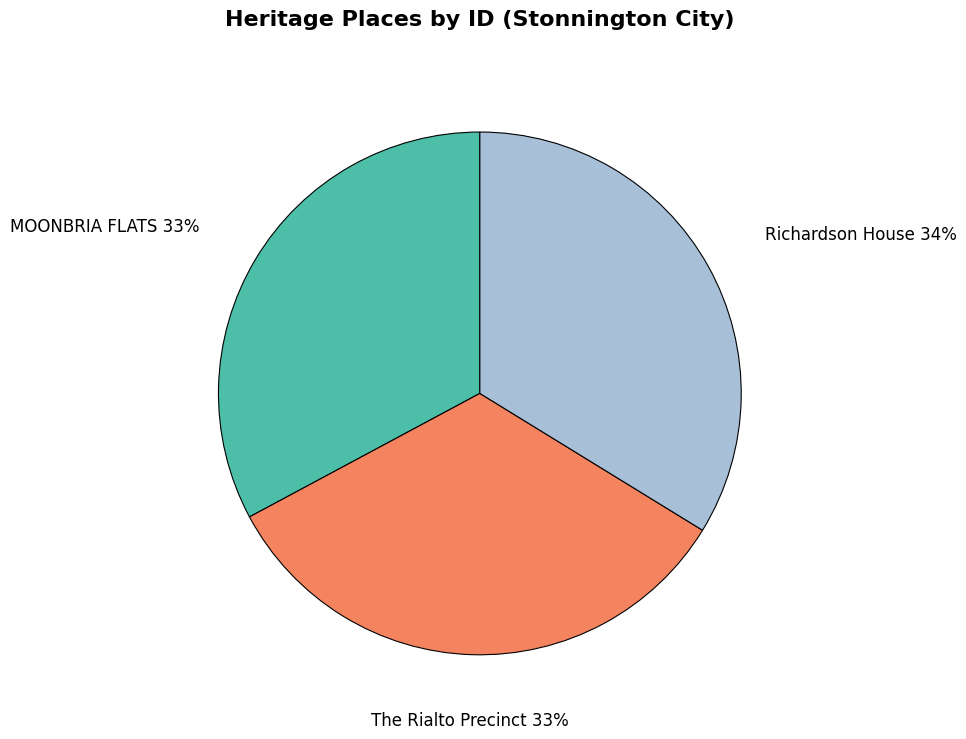

Is MOONBRIA FLATS the majority of the pie?

No